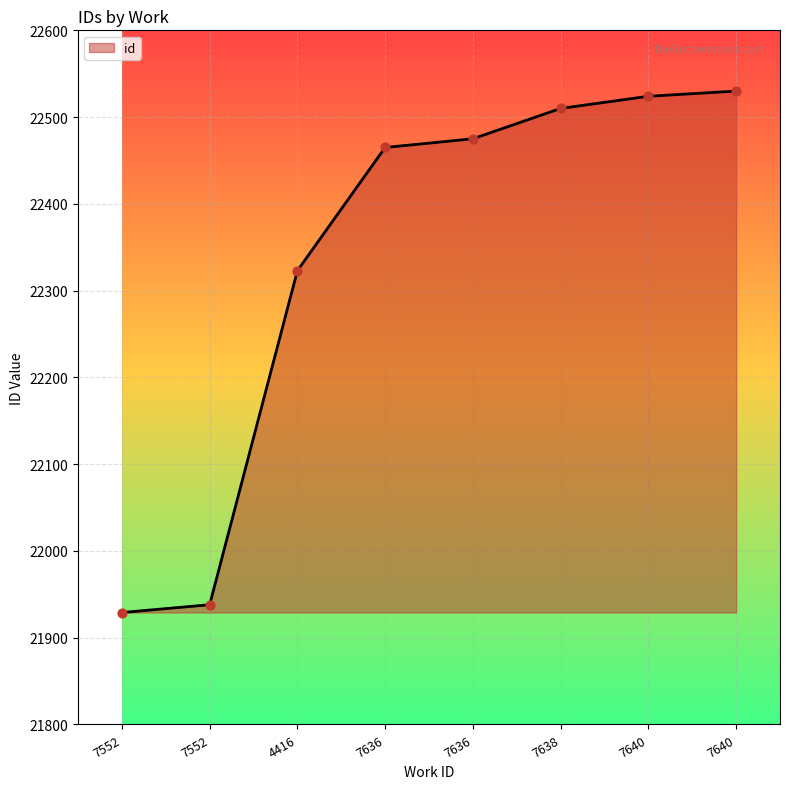

What is the change in value from 7552 to 7636?

+536